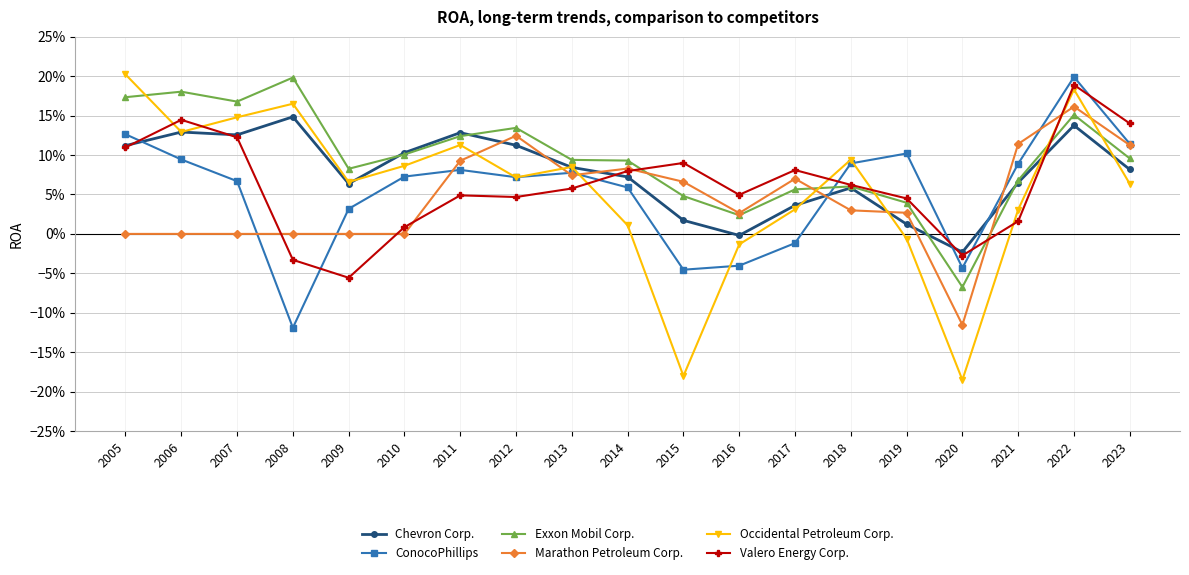

Rank the series by their maximum value, from highest to lowest.

Occidental Petroleum Corp., ConocoPhillips, Exxon Mobil Corp., Valero Energy Corp., Marathon Petroleum Corp., Chevron Corp.